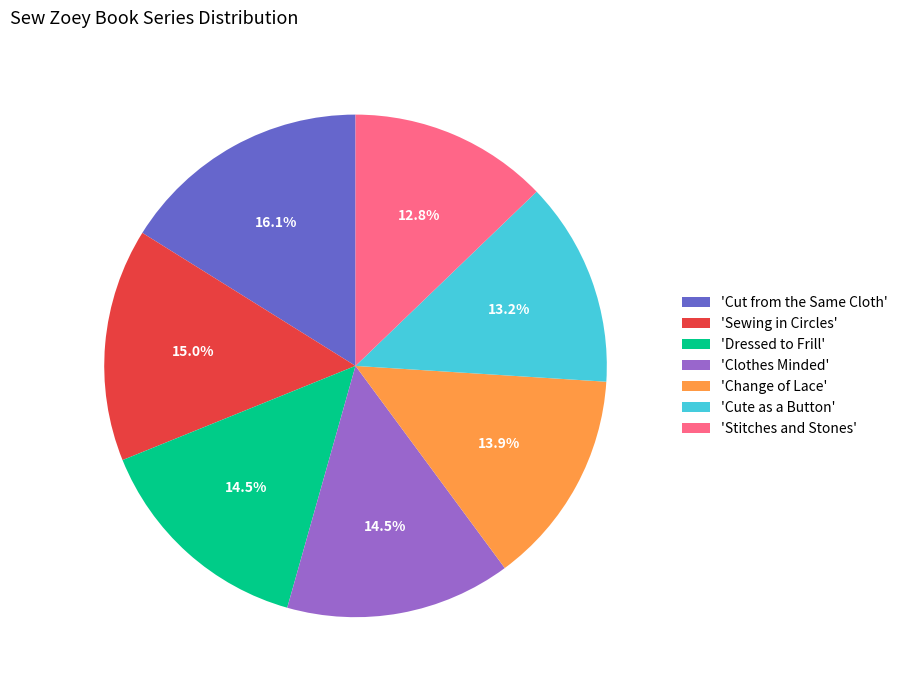

Does any single category account for the majority?

No